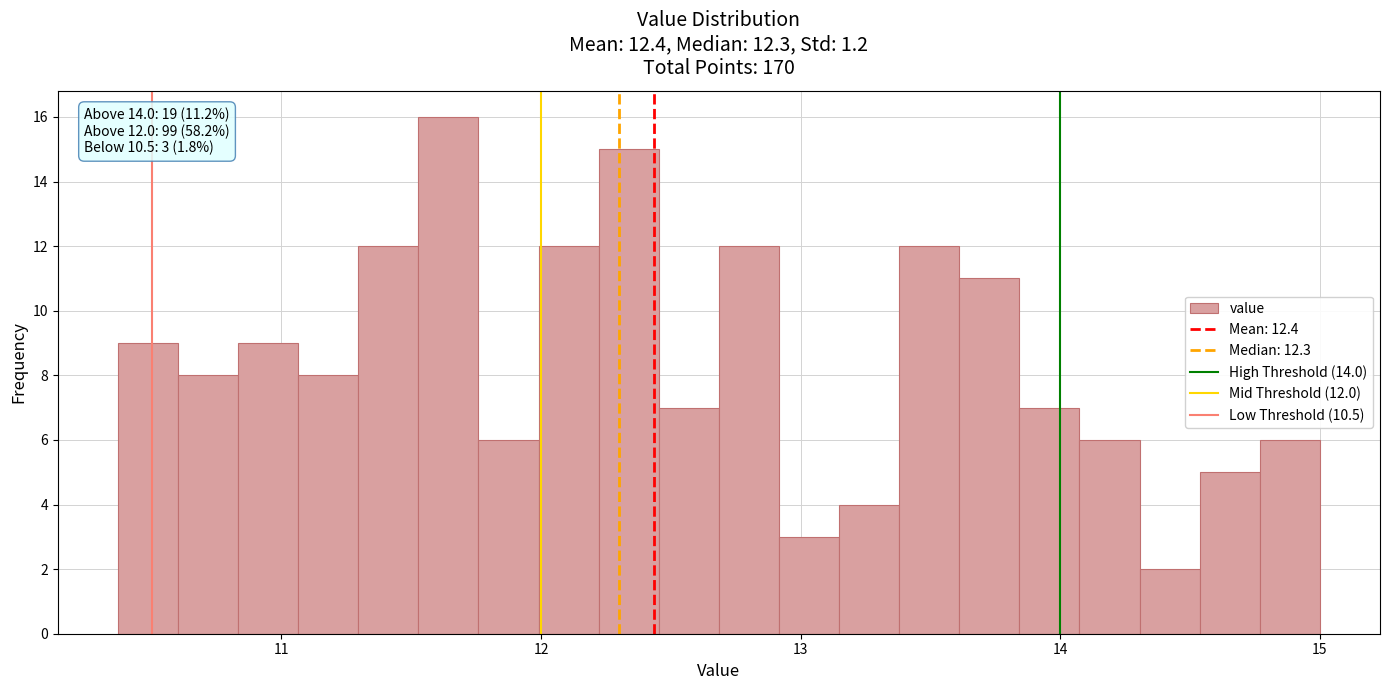

Around what value on the x-axis is the tallest bar? Give the approximate position of its centre, as read against the axis.

11.6